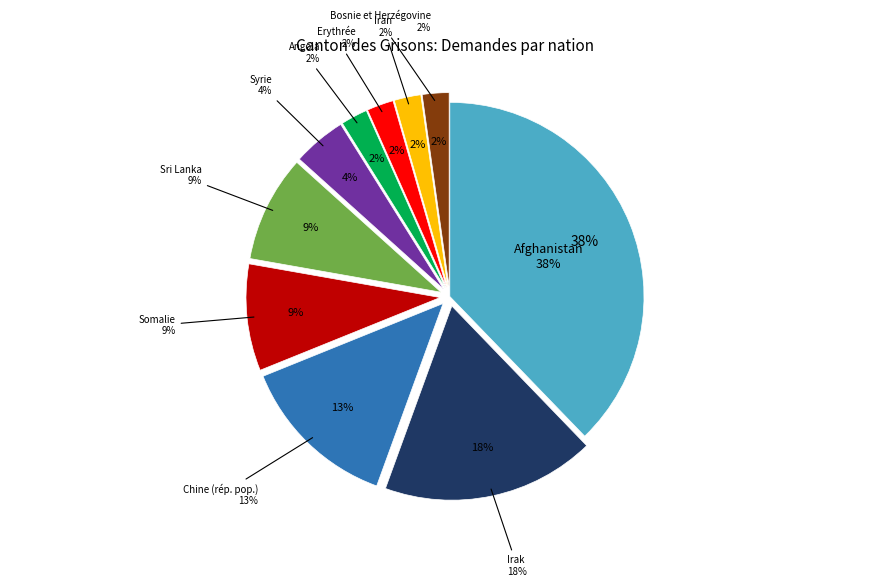

Is there a majority slice in this chart?

No